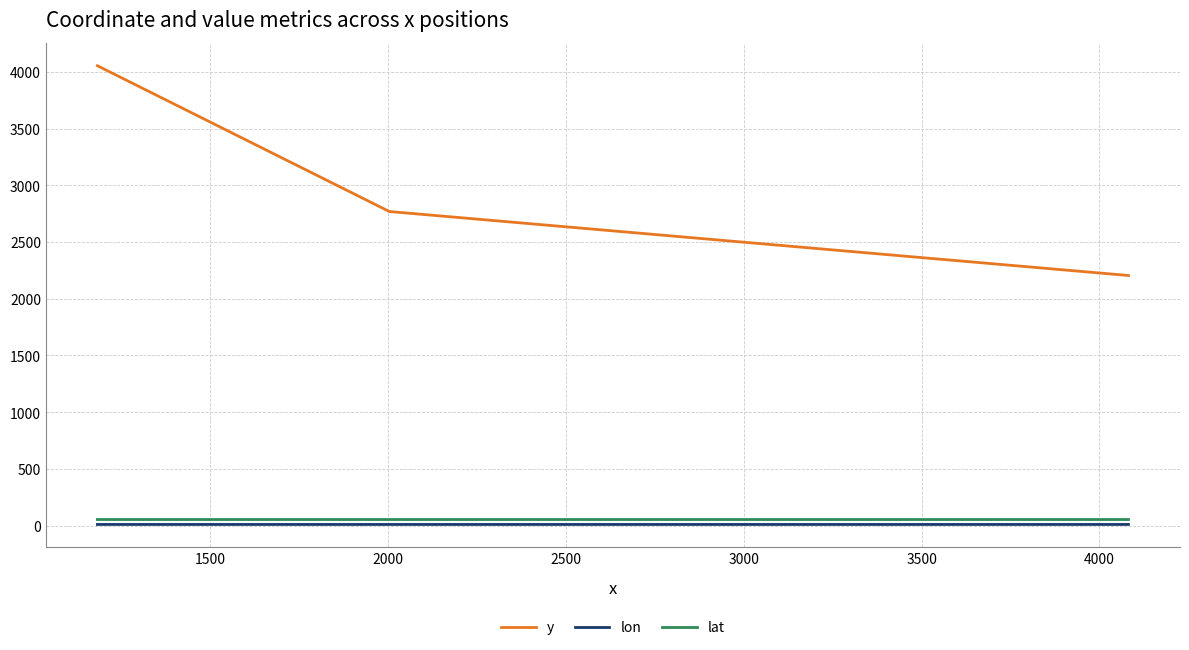

Which series has the widest spread of values?

y